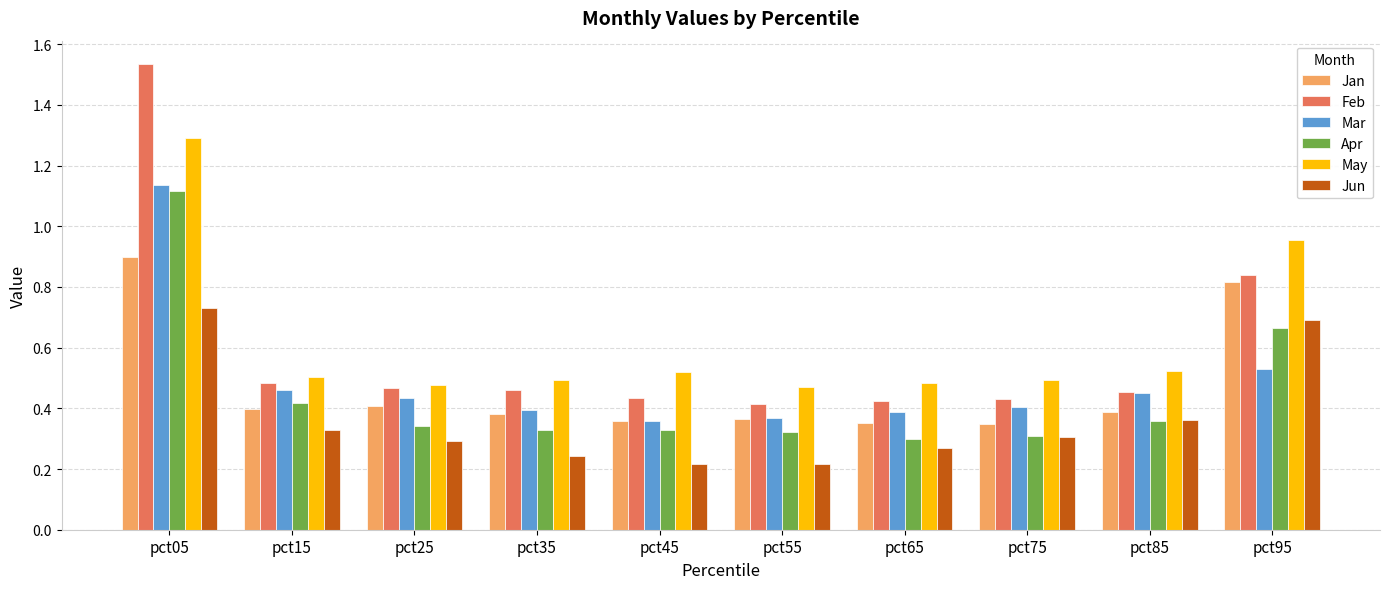

What is the sum of the Feb values at pct55 and pct95?

1.3